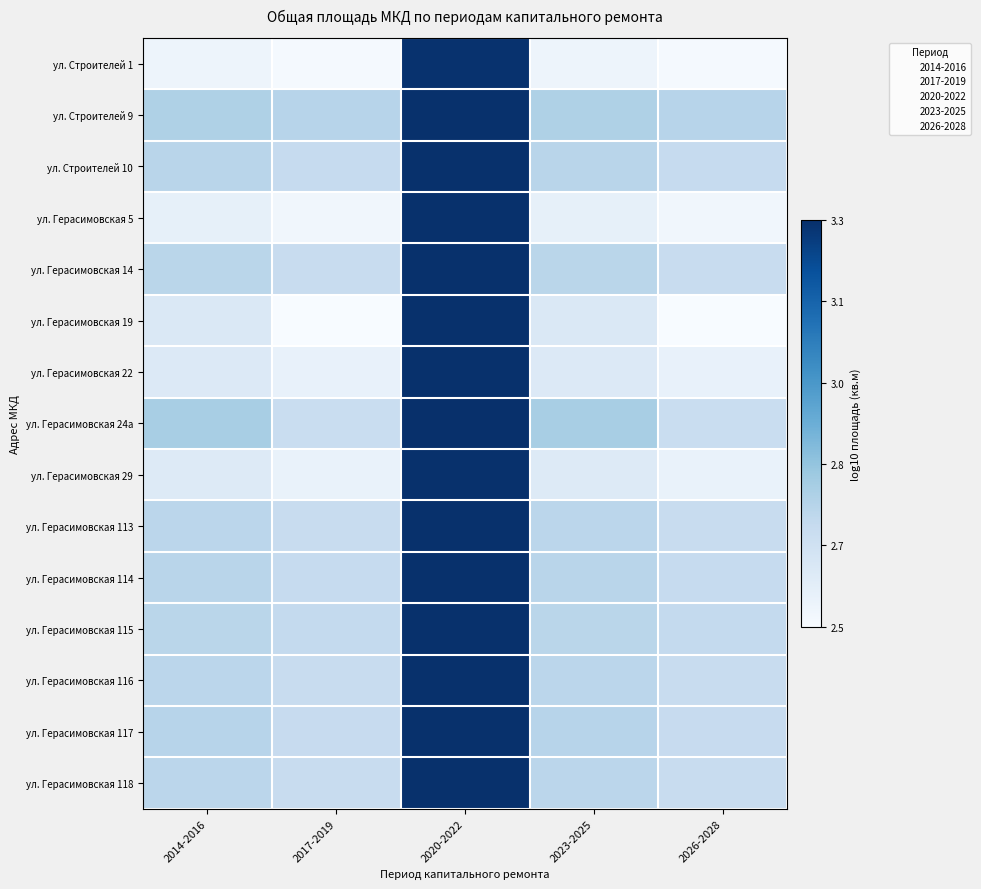

Reading left to right, extract all data points from this chart.

ул. Строителей 1: 2014-2016=2.5	2017-2019=2.5	2020-2022=3.3	2023-2025=2.5	2026-2028=2.5
ул. Строителей 9: 2014-2016=2.8	2017-2019=2.7	2020-2022=3.3	2023-2025=2.8	2026-2028=2.7
ул. Строителей 10: 2014-2016=2.7	2017-2019=2.7	2020-2022=3.3	2023-2025=2.7	2026-2028=2.7
ул. Герасимовская 5: 2014-2016=2.6	2017-2019=2.5	2020-2022=3.3	2023-2025=2.6	2026-2028=2.5
ул. Герасимовская 14: 2014-2016=2.7	2017-2019=2.7	2020-2022=3.3	2023-2025=2.7	2026-2028=2.7
ул. Герасимовская 19: 2014-2016=2.6	2017-2019=2.5	2020-2022=3.3	2023-2025=2.6	2026-2028=2.5
ул. Герасимовская 22: 2014-2016=2.6	2017-2019=2.6	2020-2022=3.3	2023-2025=2.6	2026-2028=2.6
ул. Герасимовская 24а: 2014-2016=2.8	2017-2019=2.7	2020-2022=3.3	2023-2025=2.8	2026-2028=2.7
ул. Герасимовская 29: 2014-2016=2.6	2017-2019=2.6	2020-2022=3.3	2023-2025=2.6	2026-2028=2.6
ул. Герасимовская 113: 2014-2016=2.7	2017-2019=2.7	2020-2022=3.3	2023-2025=2.7	2026-2028=2.7
ул. Герасимовская 114: 2014-2016=2.7	2017-2019=2.7	2020-2022=3.3	2023-2025=2.7	2026-2028=2.7
ул. Герасимовская 115: 2014-2016=2.7	2017-2019=2.7	2020-2022=3.3	2023-2025=2.7	2026-2028=2.7
ул. Герасимовская 116: 2014-2016=2.7	2017-2019=2.7	2020-2022=3.3	2023-2025=2.7	2026-2028=2.7
ул. Герасимовская 117: 2014-2016=2.7	2017-2019=2.7	2020-2022=3.3	2023-2025=2.7	2026-2028=2.7
ул. Герасимовская 118: 2014-2016=2.7	2017-2019=2.7	2020-2022=3.3	2023-2025=2.7	2026-2028=2.7